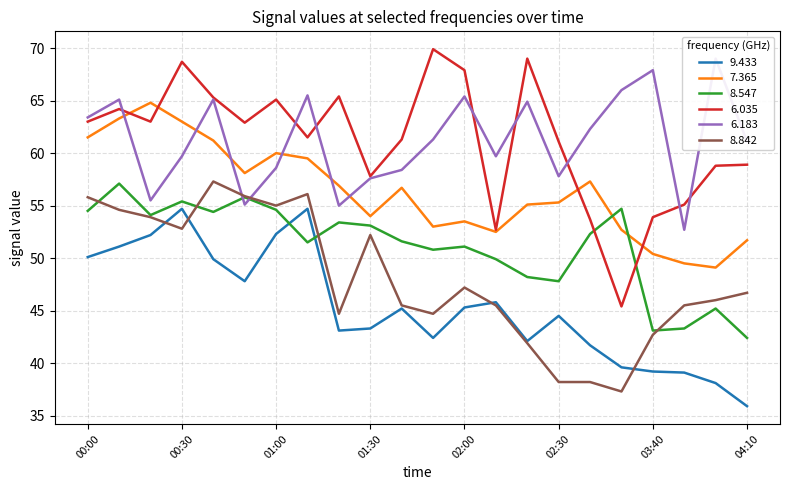

Is the value of 8.842 at 01:00 greater than the value of 7.365 at 02:50?

Yes